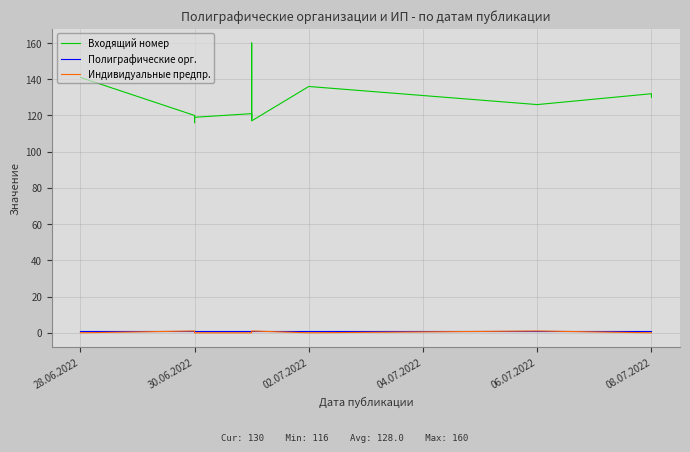

What is the label of the 9th point from the left?

02.07.2022